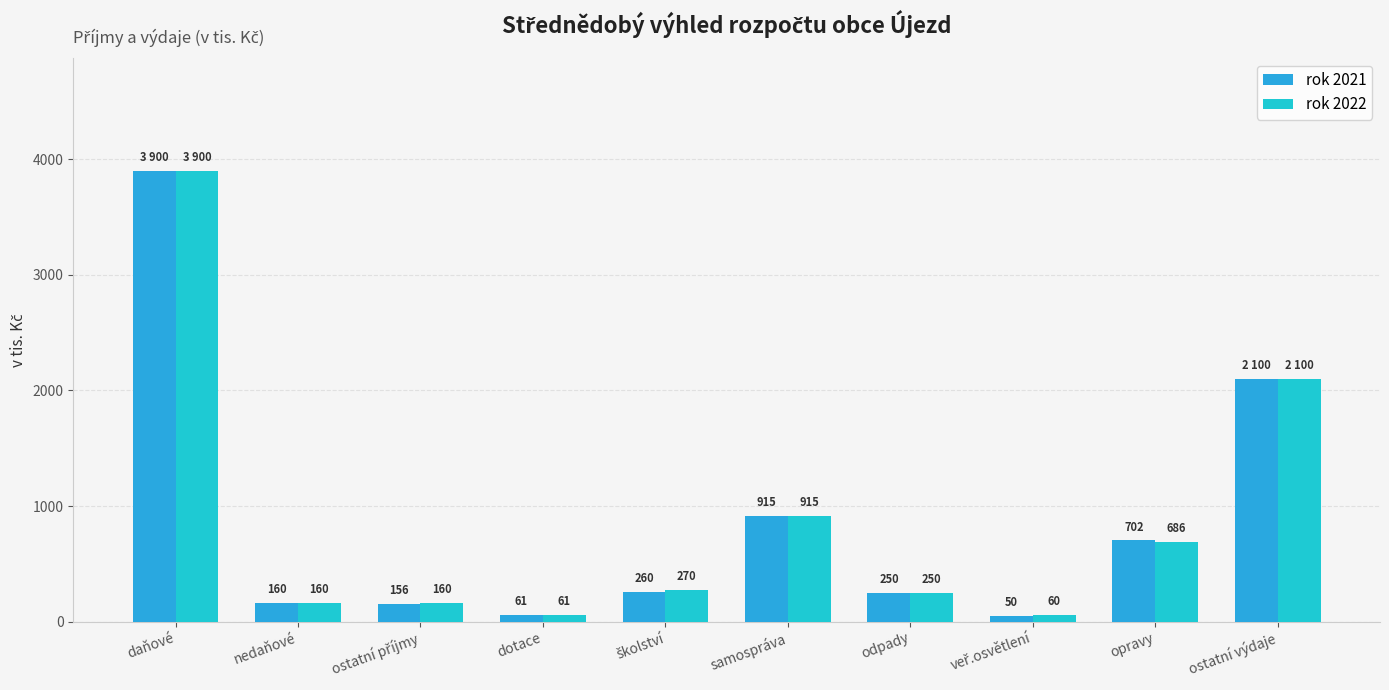

What is the difference between the second highest and minimum values in the rok 2021 series?

2050